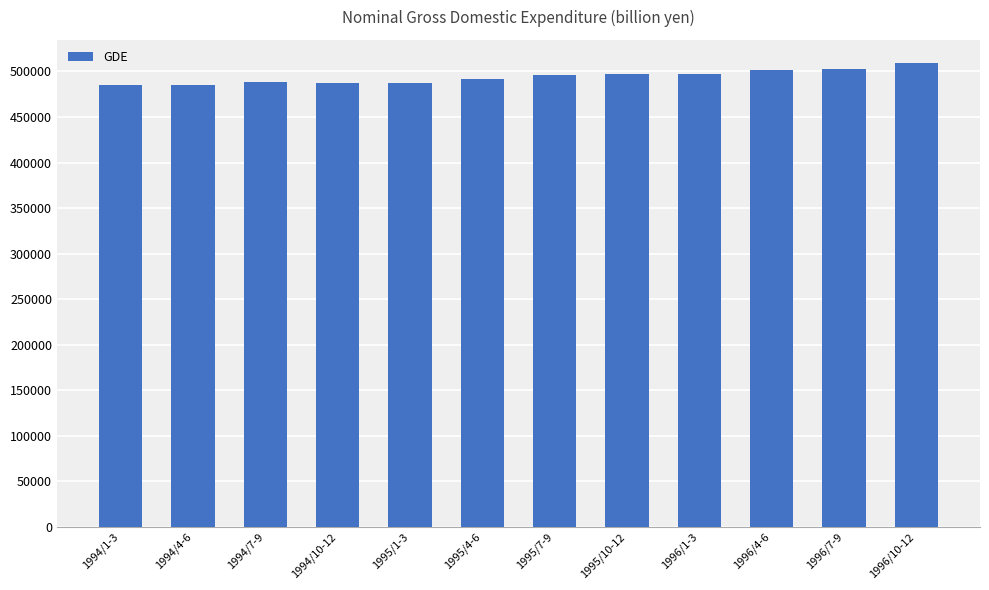

Which has a higher value, 1994/7-9 or 1996/10-12?

1996/10-12